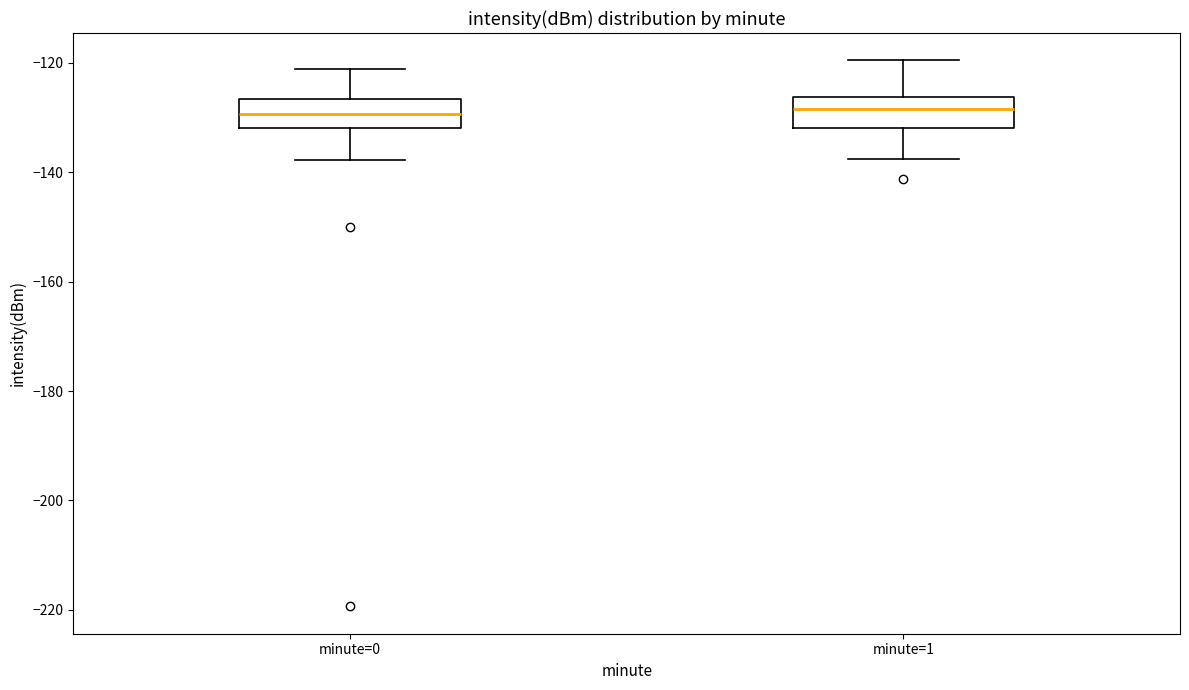

Reading left to right, transcribe this box plot: for each box, give where its median line is, the range the box spans, and where its two whiskers end, as read against the y-axis. The values are not printed on the chart, so give them approximately, as read against the axis.

minute=0: median -130, box -132 to -126, whiskers -138 to -122
minute=1: median -128, box -132 to -126, whiskers -138 to -120